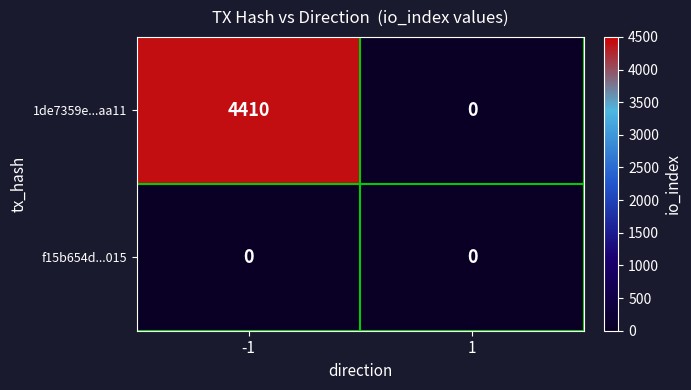

Which series has the largest total across all categories?

1de7359e...aa11